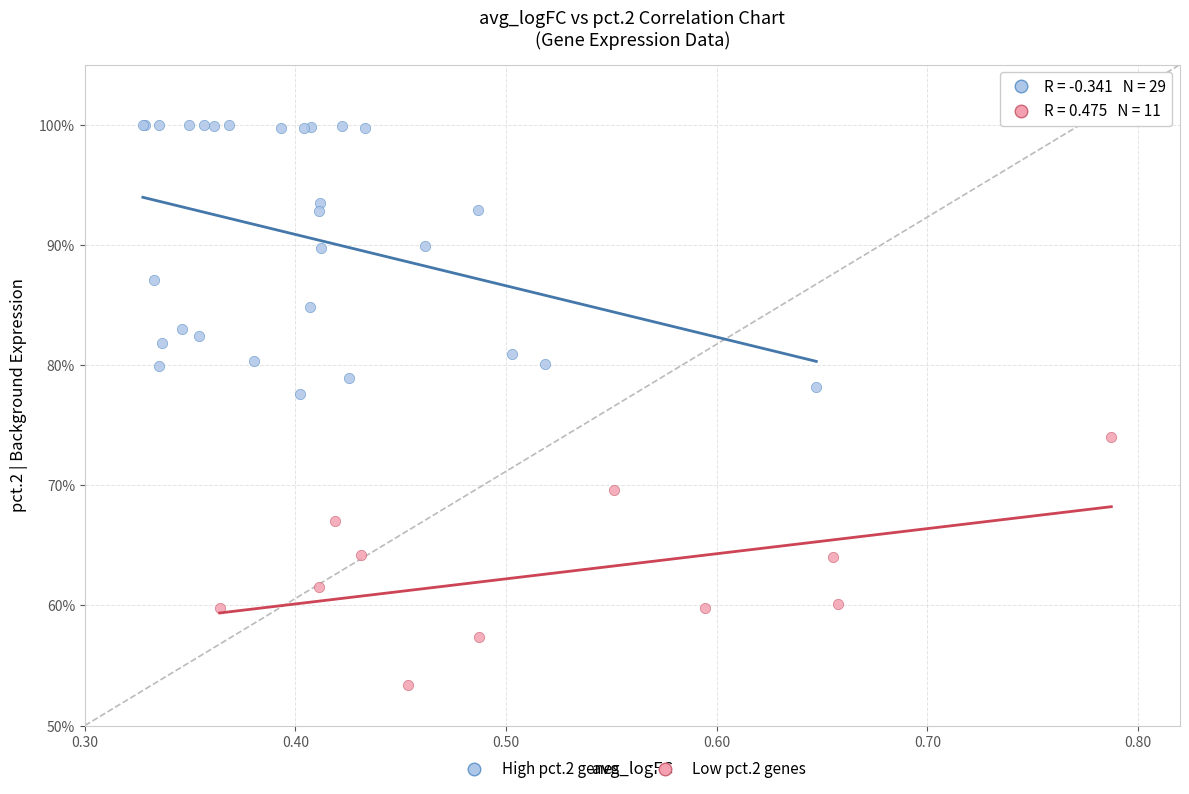

What are all the series names shown in the legend?

High pct.2 genes, Low pct.2 genes